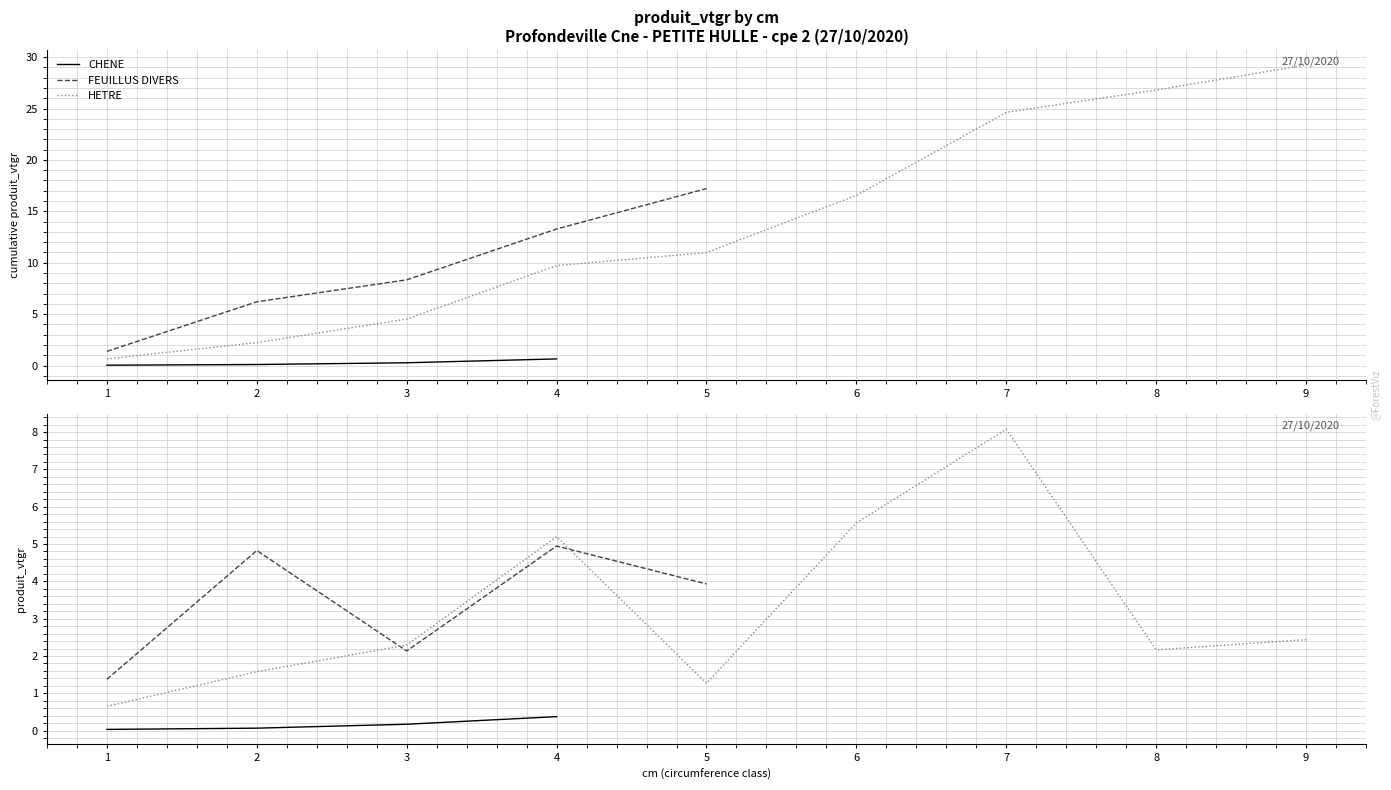

How many series are shown in this chart?

3